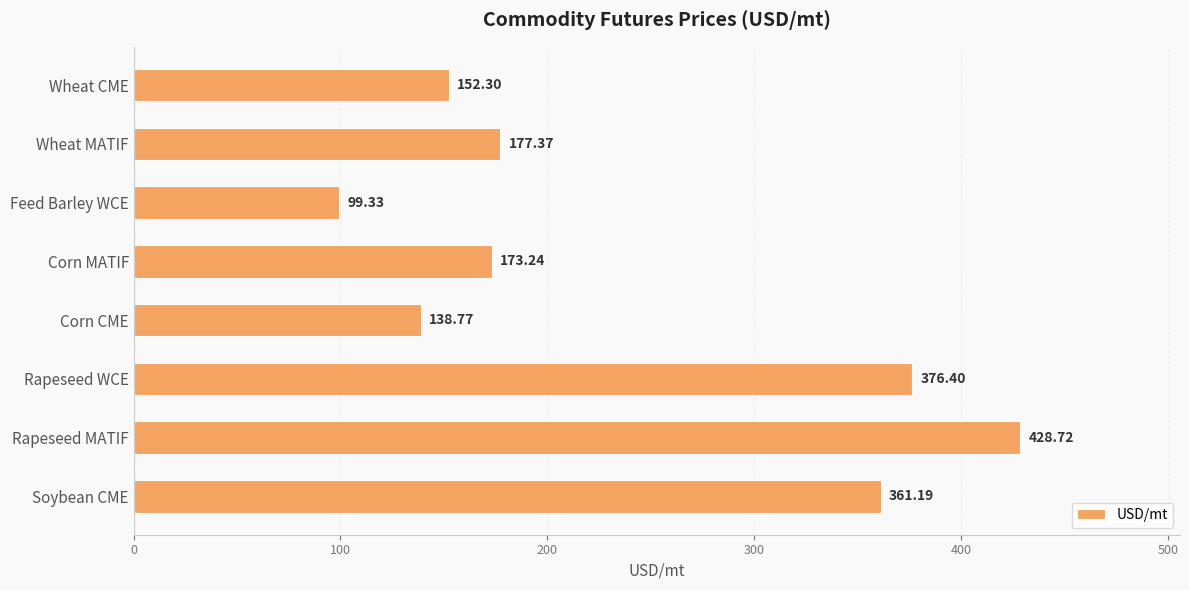

Which has a higher value, Feed Barley WCE or Wheat MATIF?

Wheat MATIF